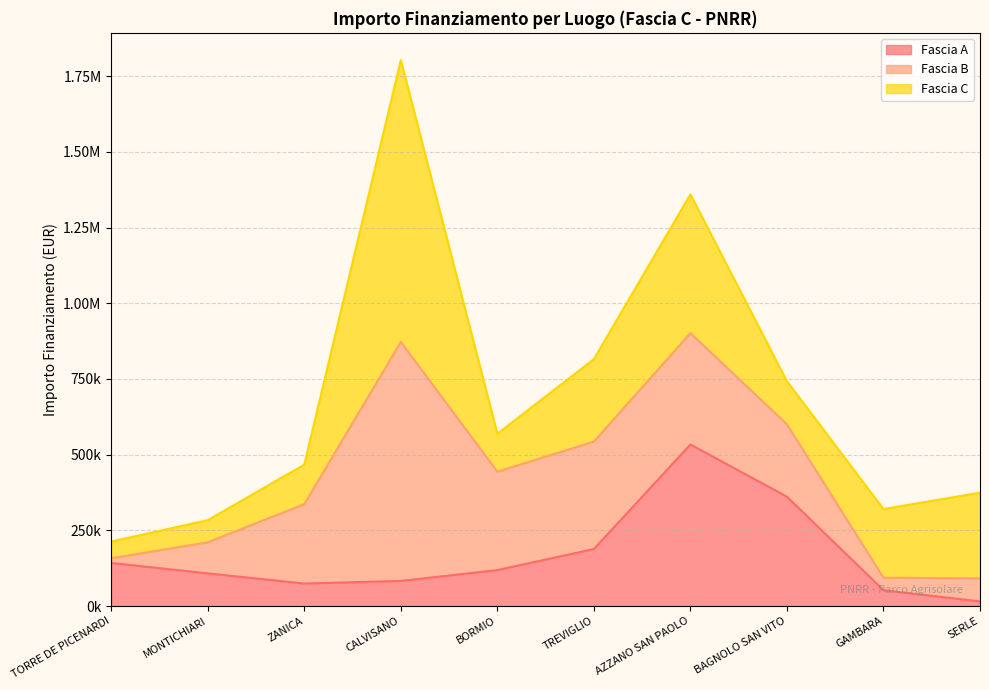

Reading left to right, extract all data points from this chart.

Fascia A: TORRE DE PICENARDI=142320.0	MONTICHIARI=108000.0	ZANICA=74400.0	CALVISANO=83040.0	BORMIO=118800.0	TREVIGLIO=188362.2	AZZANO SAN PAOLO=533520.0	BAGNOLO SAN VITO=361240.0	GAMBARA=52320.0	SERLE=15440.0
Fascia B: TORRE DE PICENARDI=15440.0	MONTICHIARI=102630.9	ZANICA=262240.0	CALVISANO=789254.4	BORMIO=325026.9	TREVIGLIO=354880.0	AZZANO SAN PAOLO=368005.7	BAGNOLO SAN VITO=238829.6	GAMBARA=41192.0	SERLE=76140.0
Fascia C: TORRE DE PICENARDI=55388.0	MONTICHIARI=73108.0	ZANICA=130560.0	CALVISANO=930869.5	BORMIO=125175.0	TREVIGLIO=272400.0	AZZANO SAN PAOLO=458182.4	BAGNOLO SAN VITO=142361.6	GAMBARA=226850.0	SERLE=282960.0